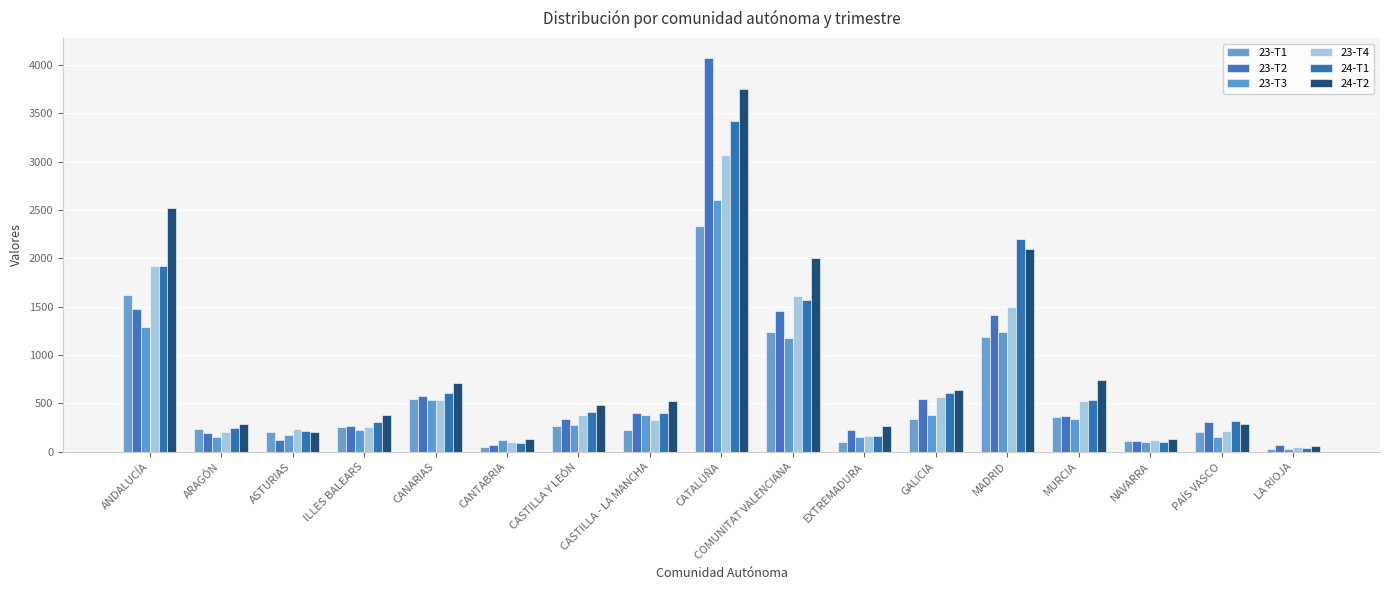

Which label corresponds to the largest value in the chart?

CATALUÑA